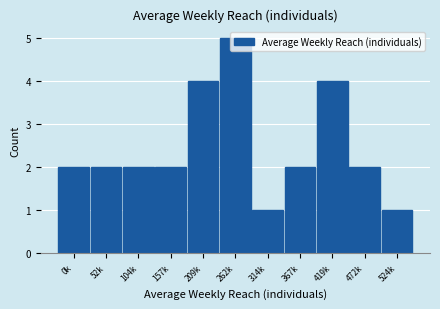

What is the sum of all values?

27